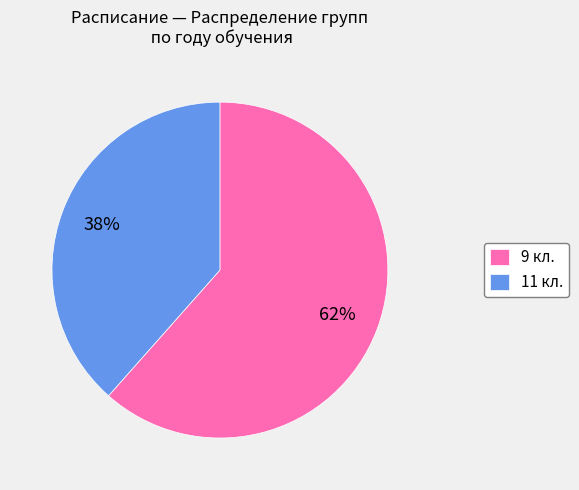

To the nearest percent, what percentage of the pie is 11 кл.?

38%